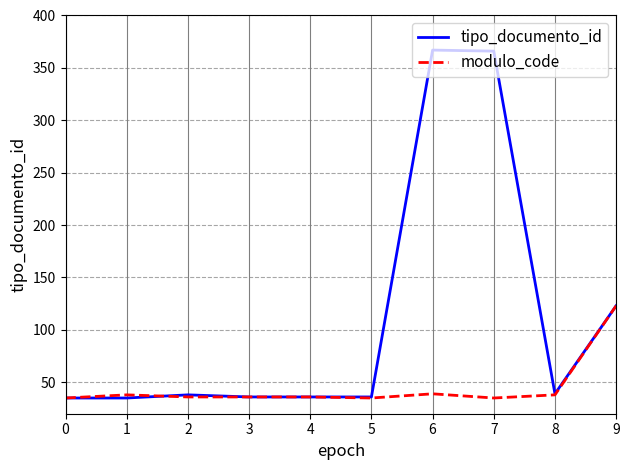

Read the tipo_documento_id value at 8.

39